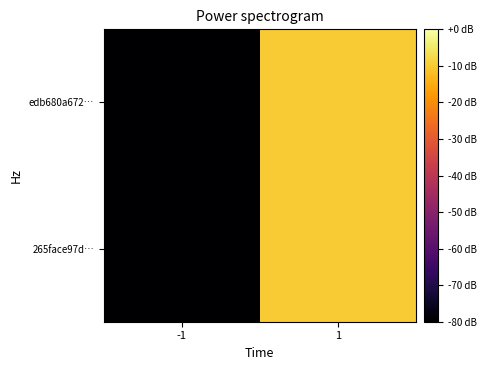

Between -1 and 1, which series saw the biggest shift?

265face97d…